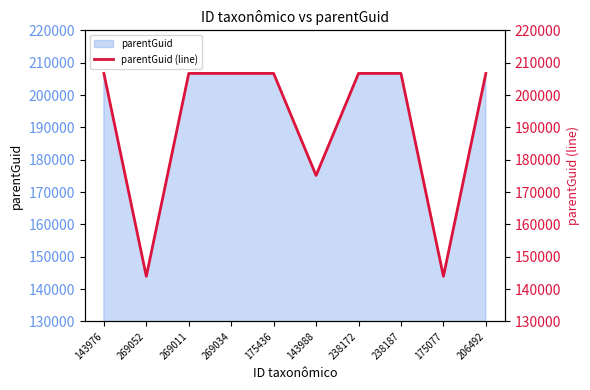

Reading right to left, extract all data points from this chart.

206678	143936	206678	206678	175126	206678	206678	206678	143936	206678